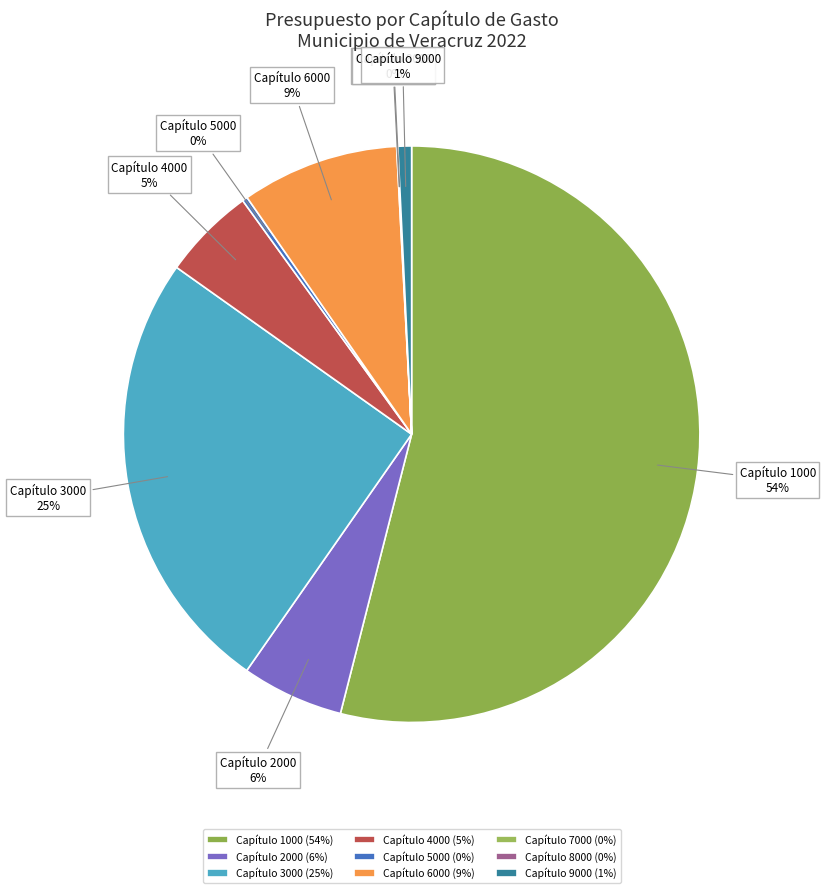

Is there a majority slice in this chart?

Yes